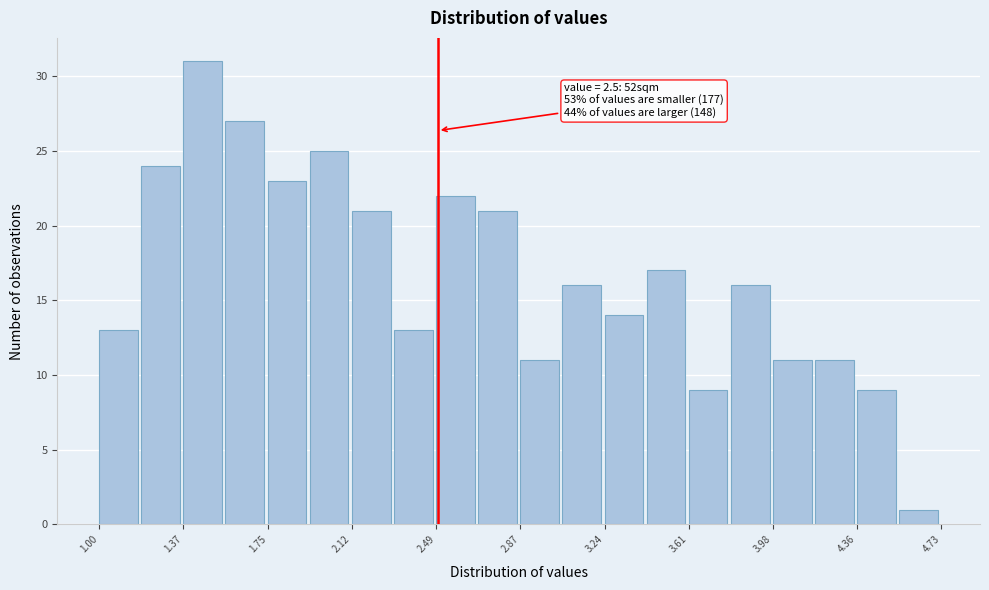

Read against the x-axis, roughly where is the centre of the tallest bar?

1.45